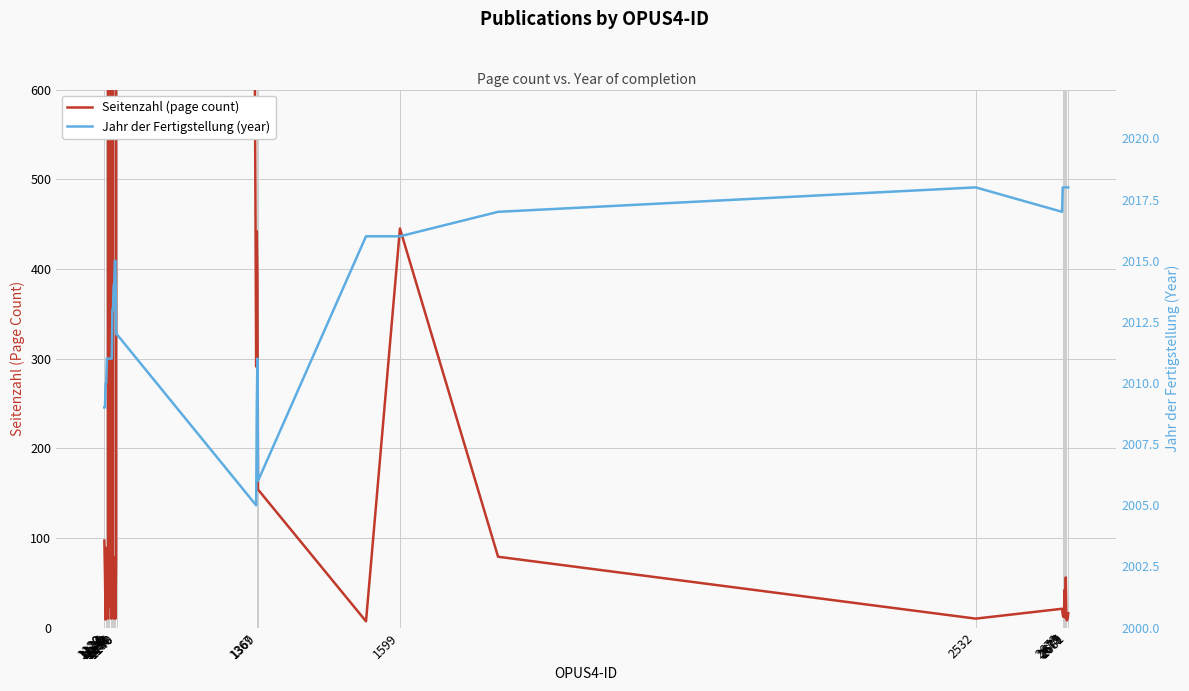

What is the average value of the Seitenzahl (page count) series?

2944